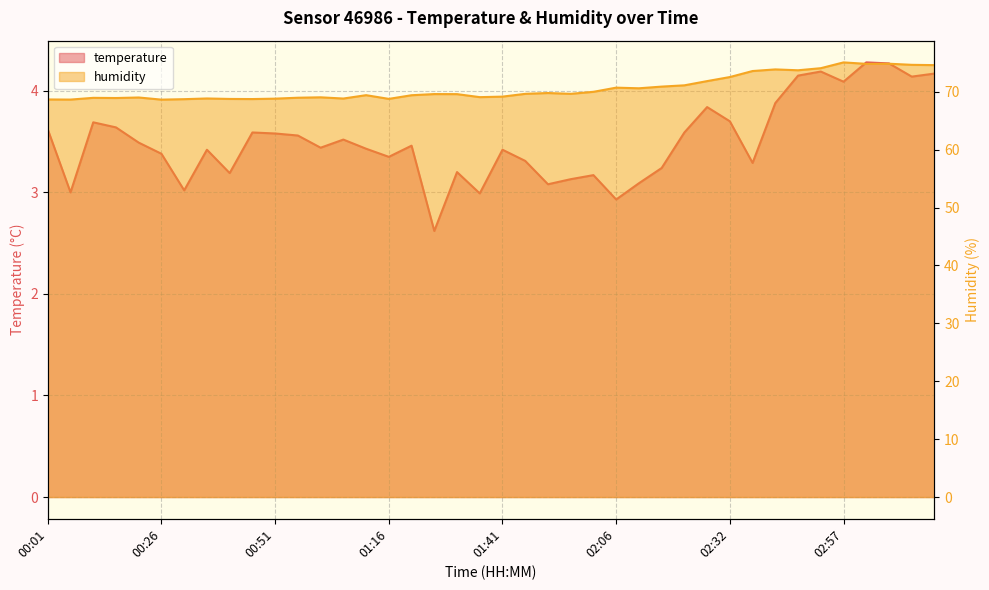

Reading left to right, list all the values displayed in this chart.

temperature: 3.6	3.0	3.7	3.6	3.5	3.4	3.0	3.4	3.2	3.6	3.6	3.6	3.4	3.5	3.4	3.4	3.5	2.6	3.2	3.0	3.4	3.3	3.1	3.1	3.2	2.9	3.1	3.2	3.6	3.8	3.7	3.3	3.9	4.2	4.2	4.1	4.3	4.3	4.1	4.2
humidity: 68.7	68.6	68.9	68.9	69.0	68.6	68.7	68.8	68.8	68.7	68.8	69.0	69.0	68.8	69.4	68.8	69.4	69.6	69.6	69.1	69.2	69.6	69.8	69.6	70.0	70.7	70.6	70.9	71.1	71.8	72.5	73.6	73.8	73.7	74.1	75.1	74.8	74.8	74.6	74.6